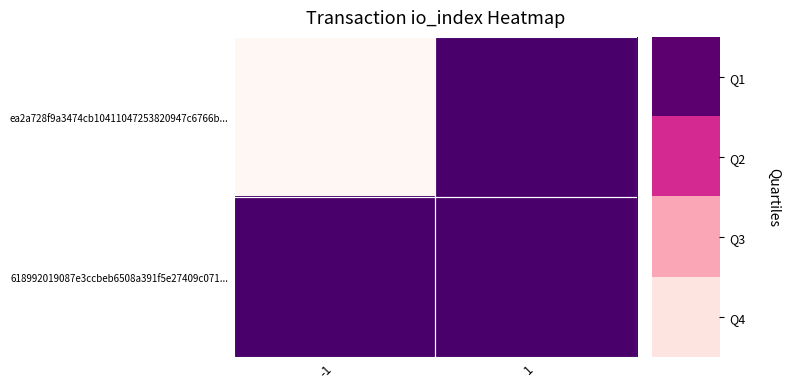

Which category has the highest value across all series?

-1